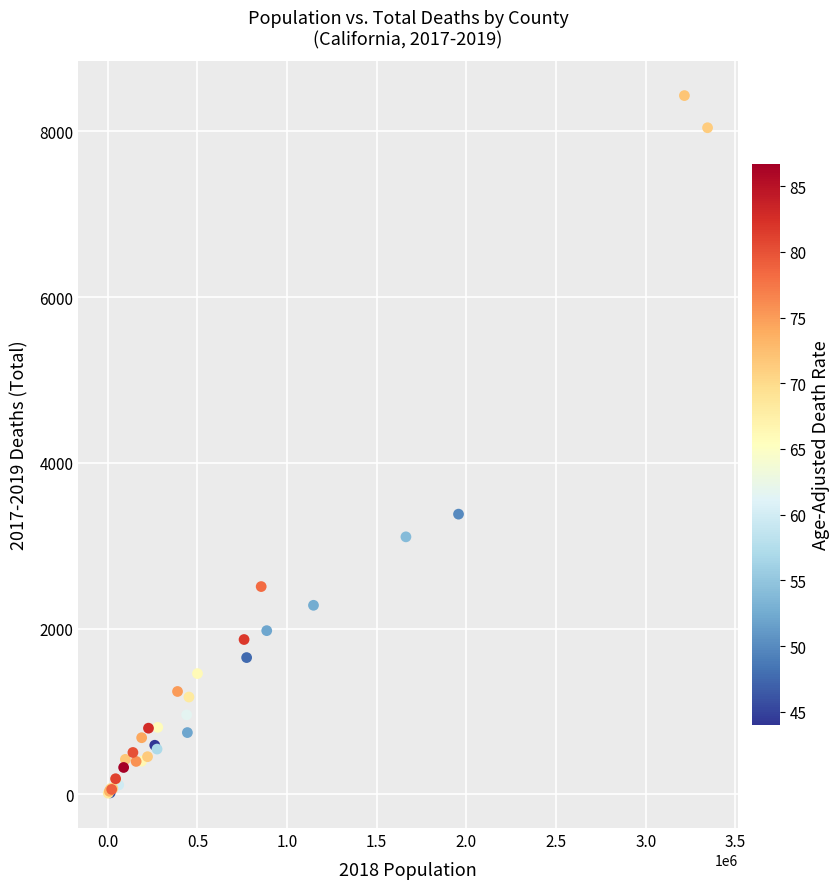

What Y value in the scatter plot is closest to 4224?

3382